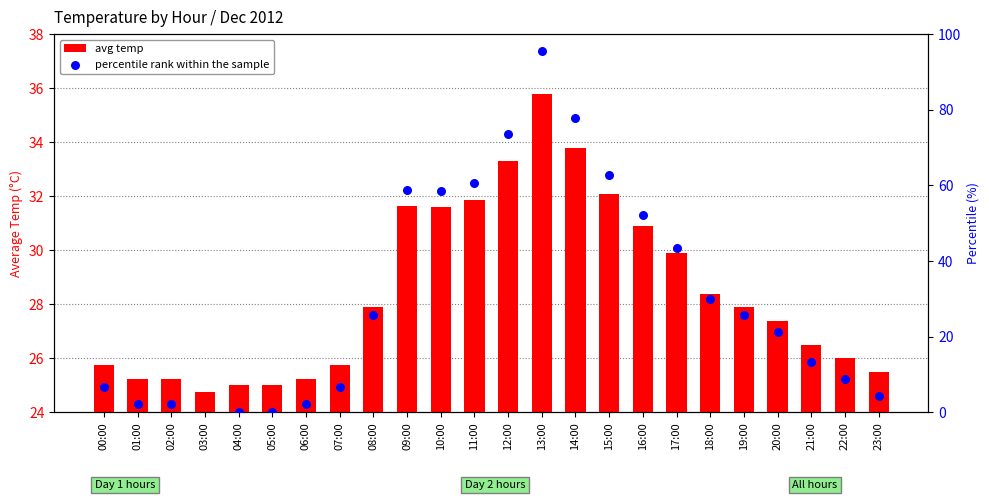

Which series has the widest spread of Y values?

percentile rank within the sample